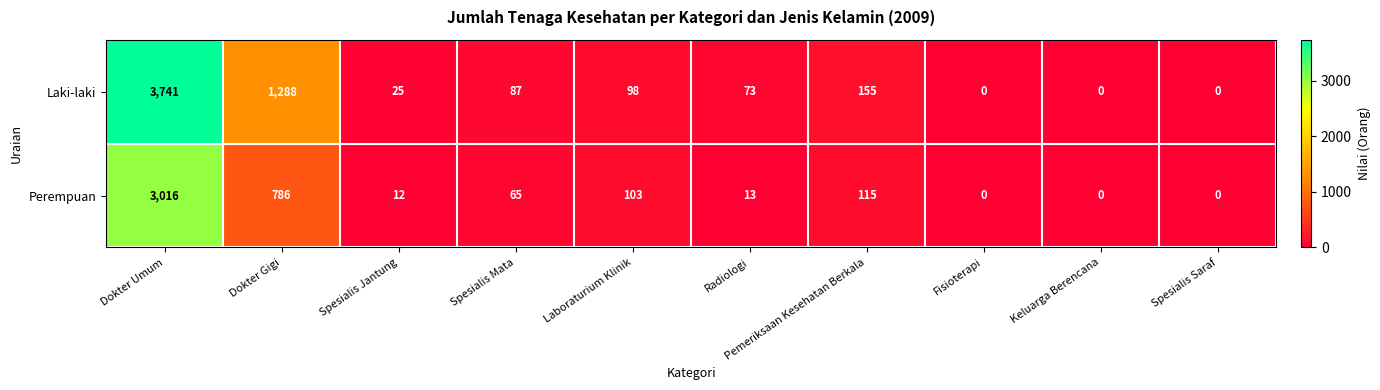

How many distinct data groups are displayed?

2